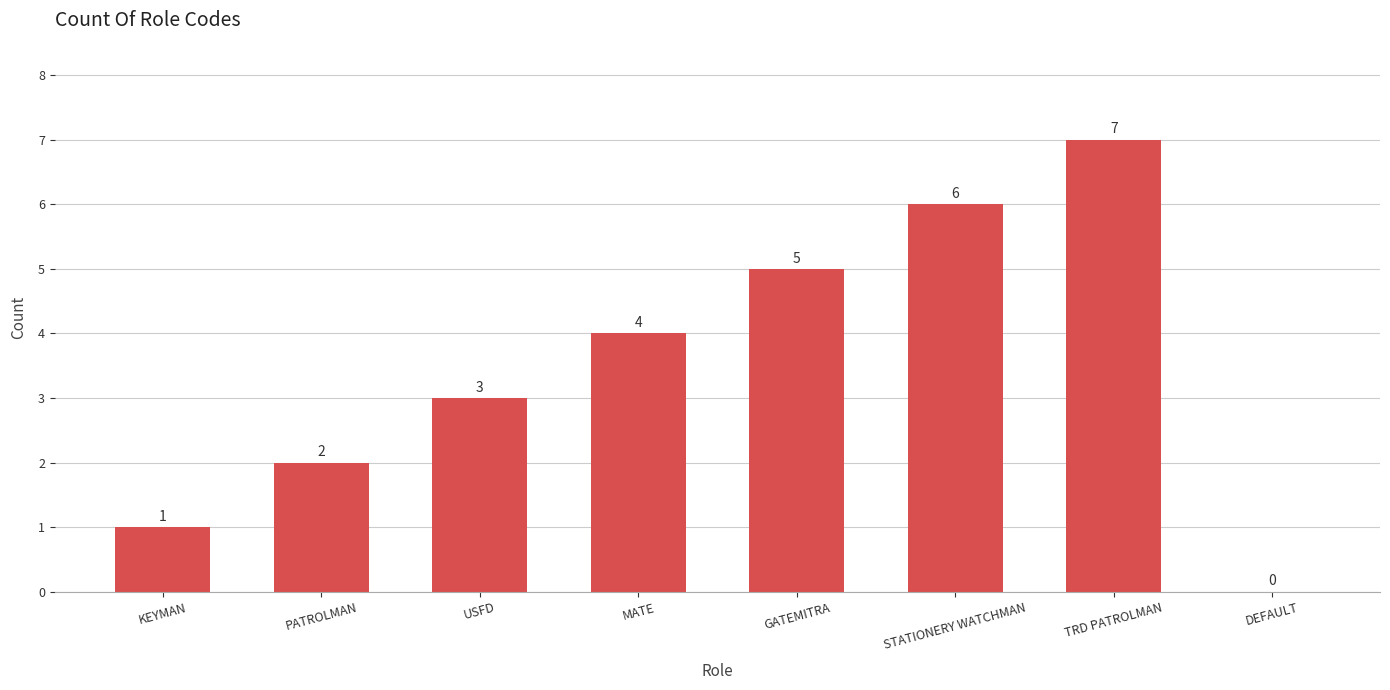

Count the number of categories in the chart.

8